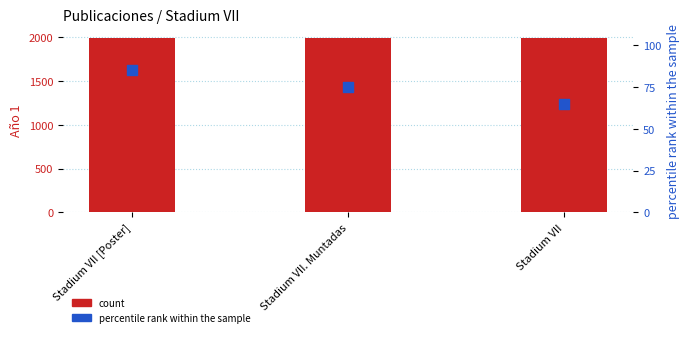

Which series has the largest total across all categories?

count